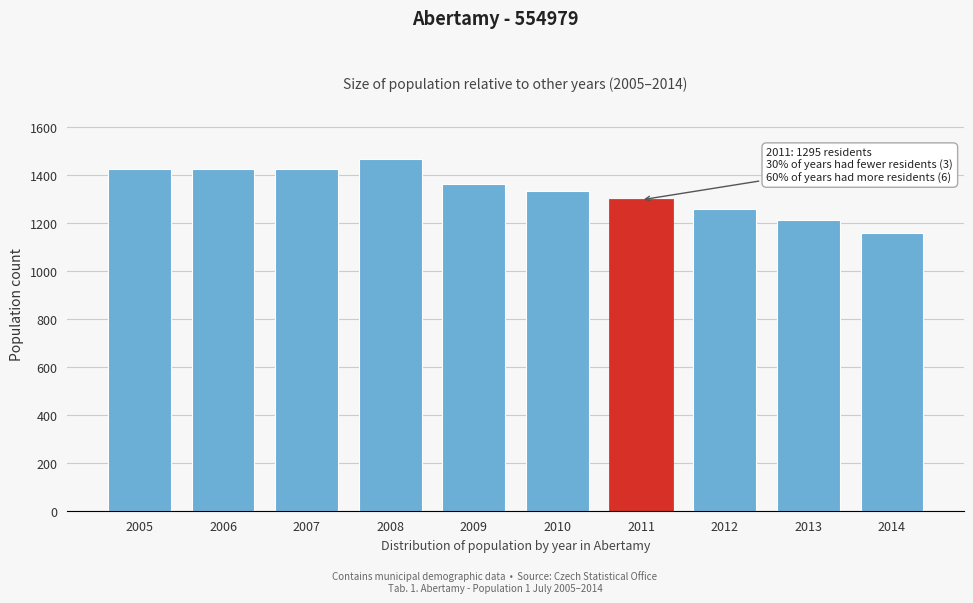

What is the value of the 6th bar from the left?

1332